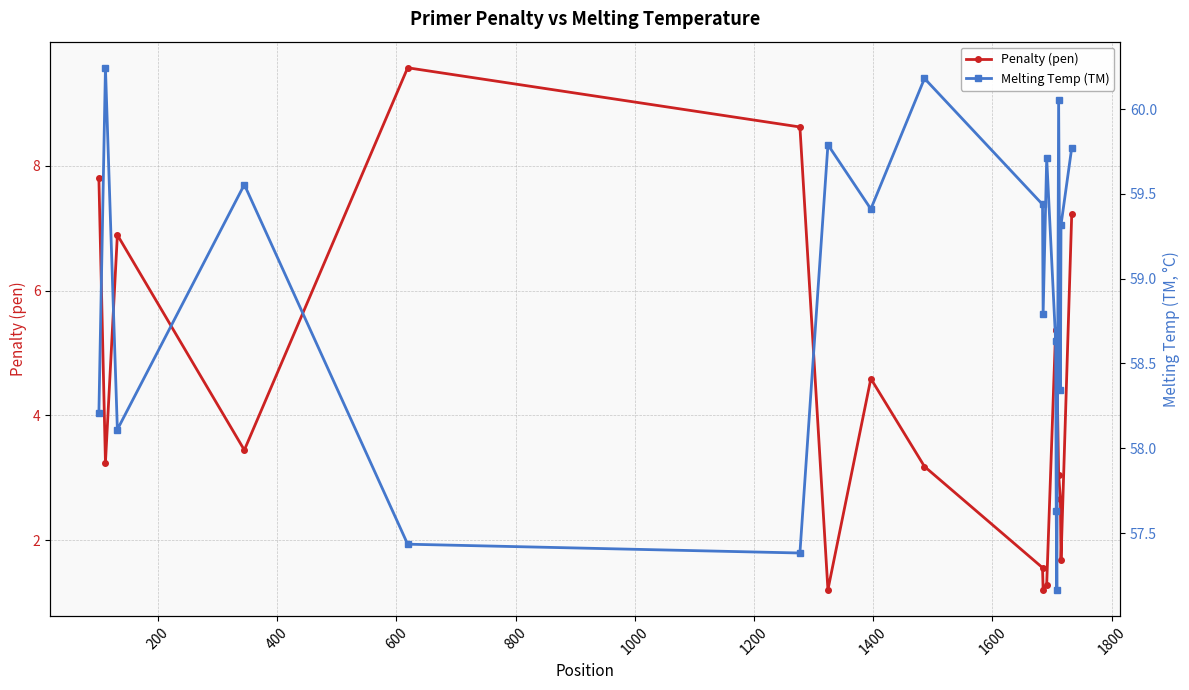

How many interior local peaks does the Penalty (pen) series have?

4